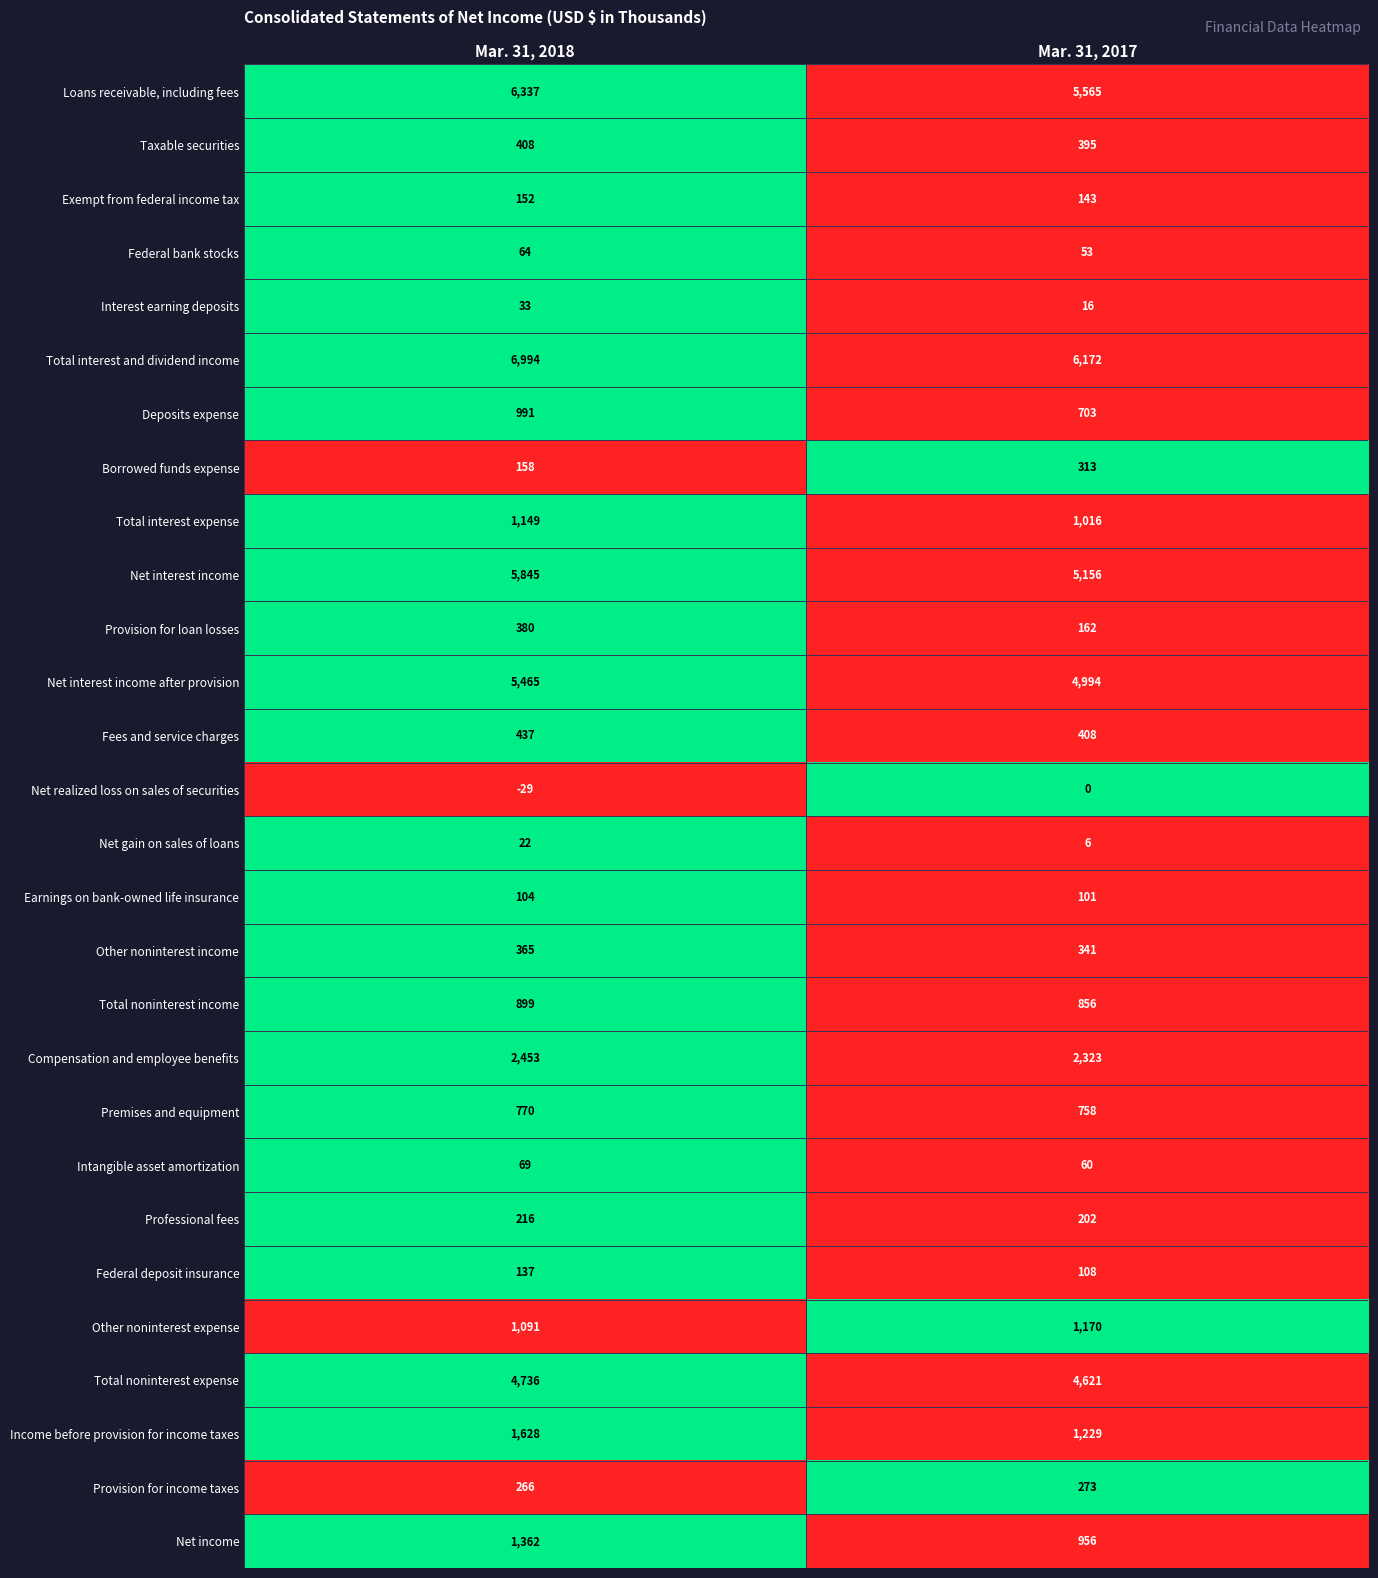

Is it true that Total interest and dividend income equals 6994 at Mar. 31, 2018?

True